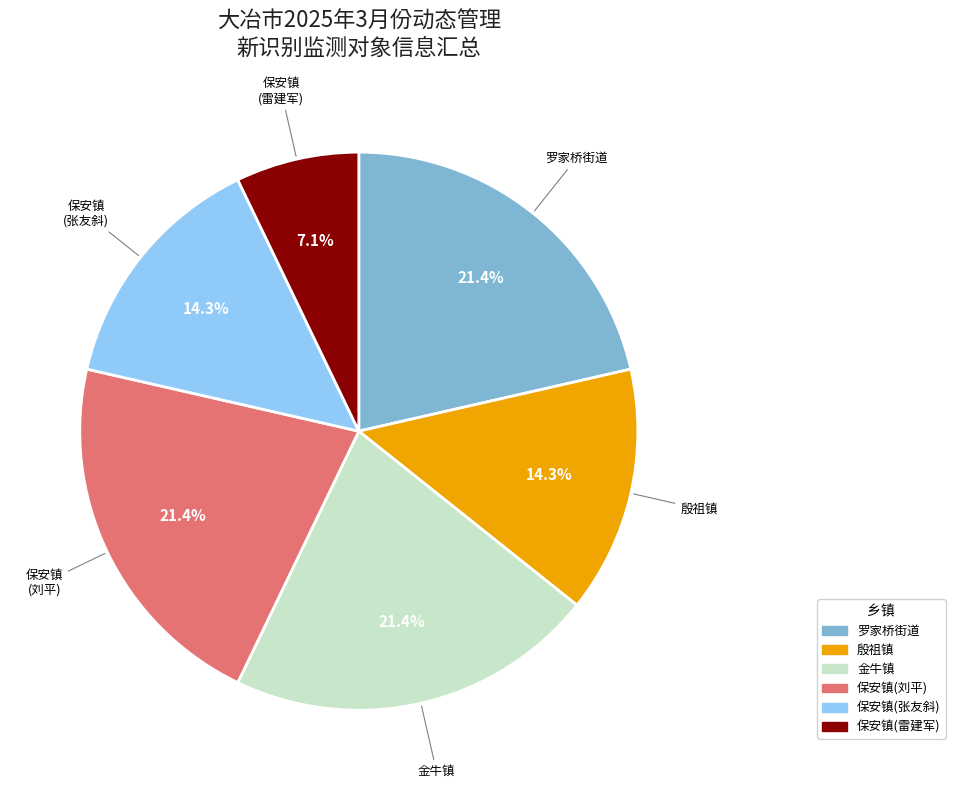

The 保安镇(雷建军) slice represents 7% of the pie. True or false?

True